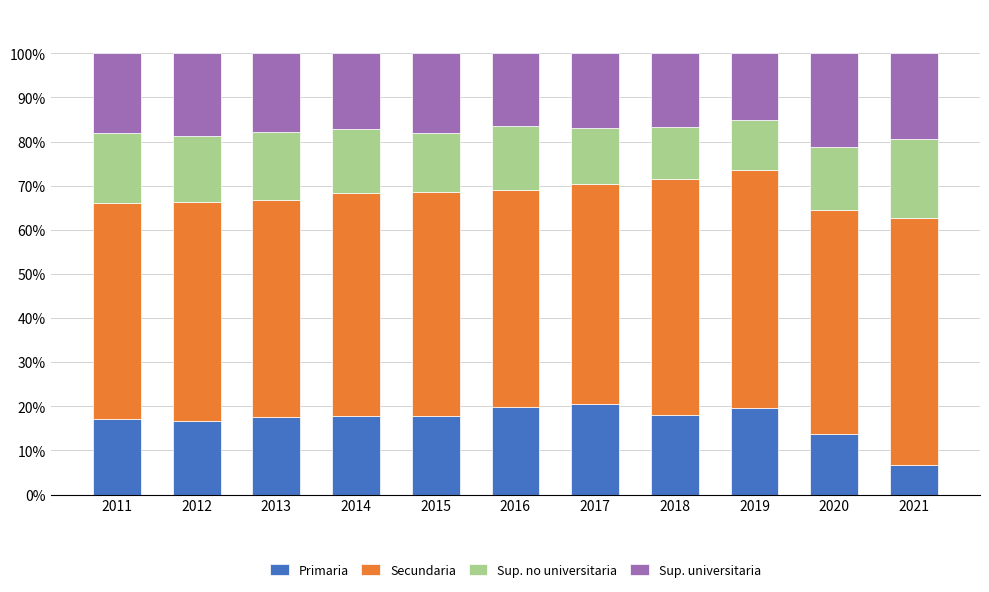

The value of Primaria at 2016 is 19.8. True or false?

True